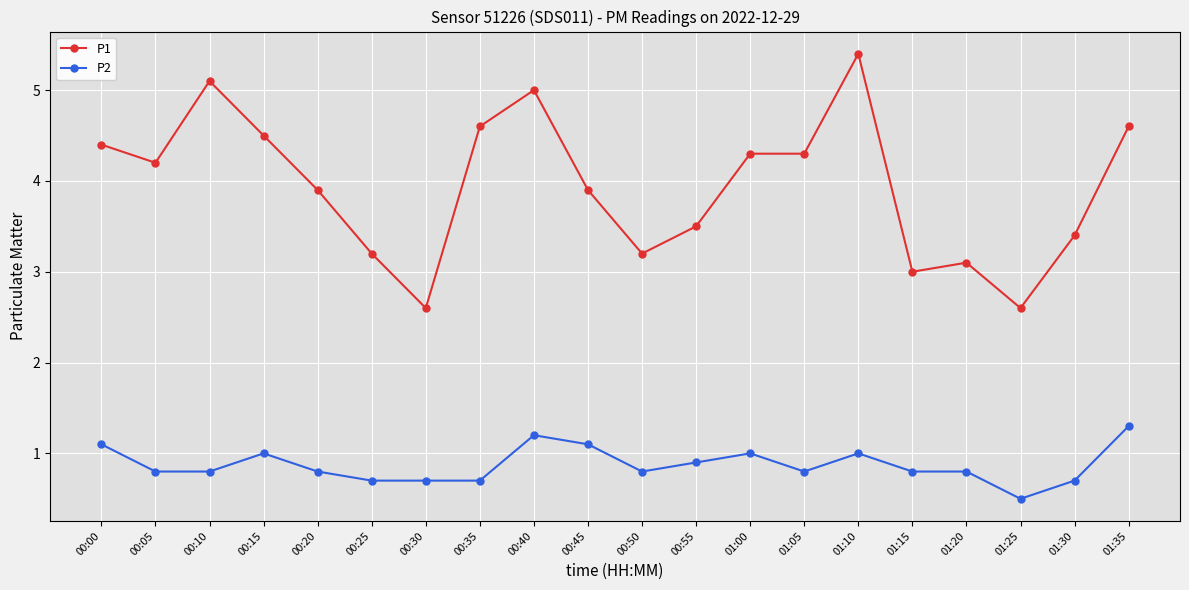

Is it true that P2 equals 1.9 at 00:40?

False